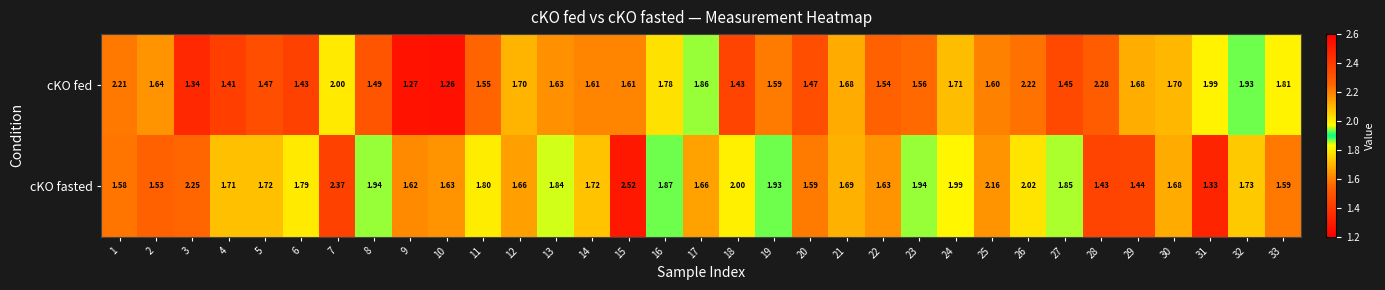

Is the value of cKO fed at 6 greater than the value of cKO fasted at 18?

No